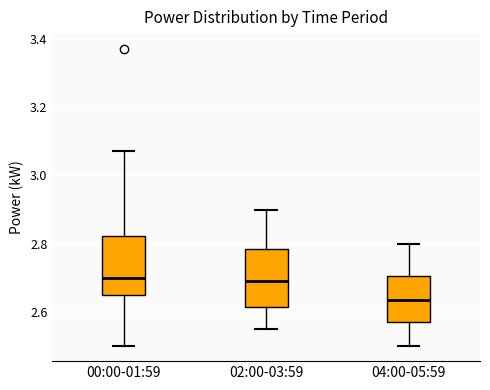

Where does the lower whisker of the box for 00:00-01:59 end on the y-axis? The values are not printed on the chart, so give them approximately, as read against the axis.

2.50